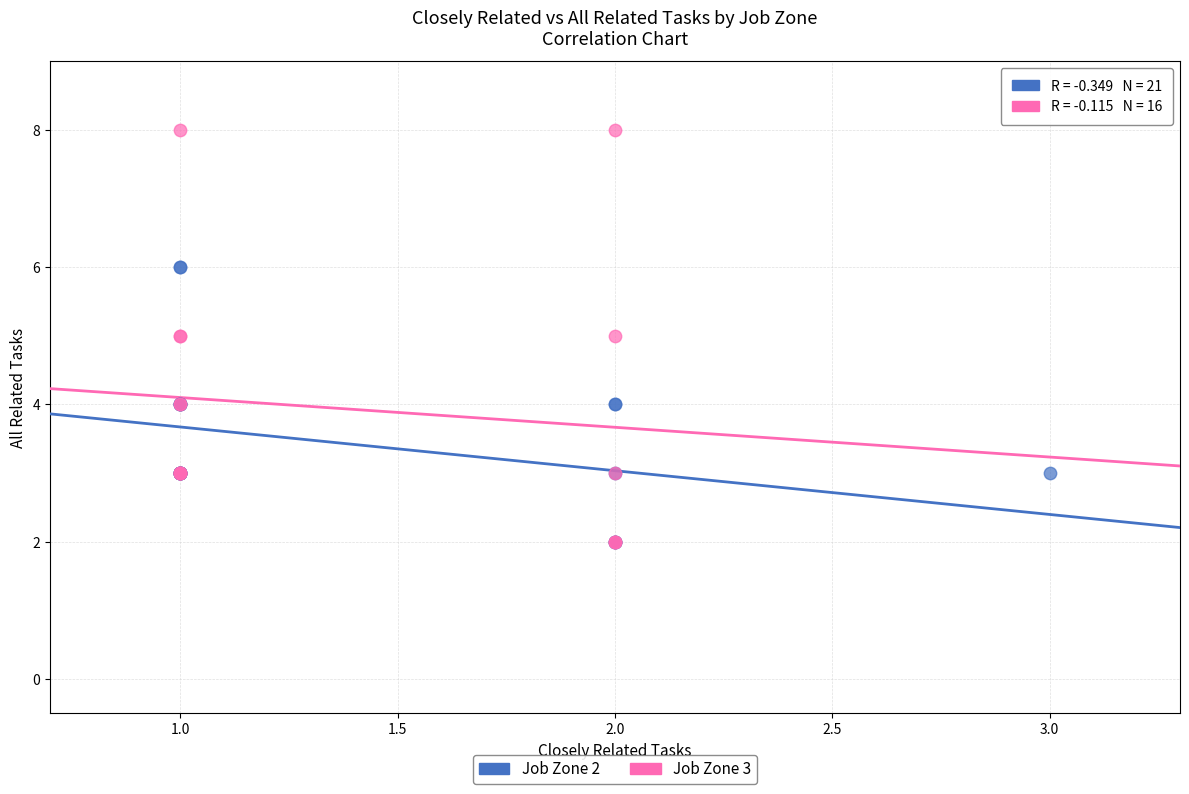

Which series has the largest Y range (max minus min)?

Job Zone 3